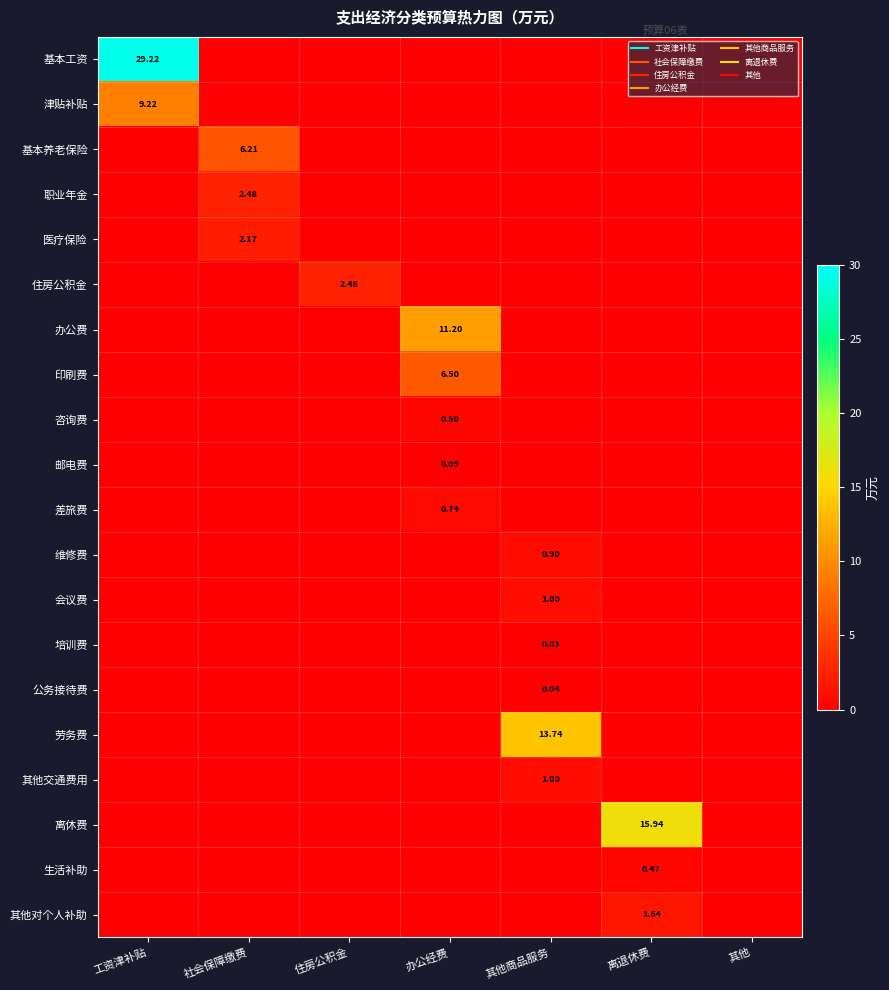

Rank the series by their maximum value, from highest to lowest.

基本工资, 离休费, 劳务费, 办公费, 津贴补贴, 印刷费, 基本养老保险, 职业年金, 住房公积金, 医疗保险, 其他对个人补助, 会议费, 其他交通费用, 维修费, 差旅费, 咨询费, 生活补助, 邮电费, 公务接待费, 培训费